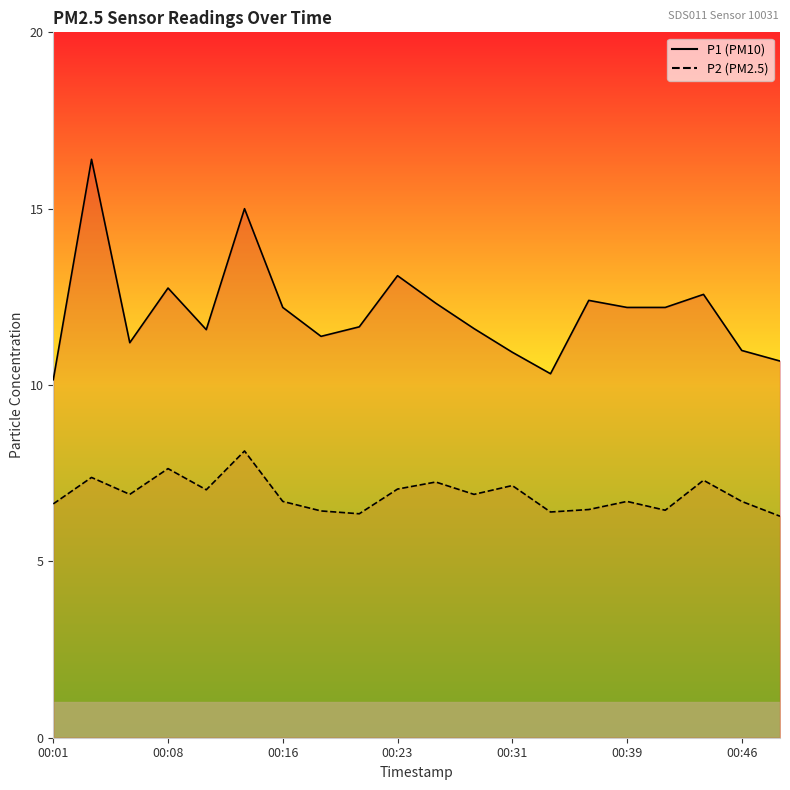

How many lines are shown in the chart?

2